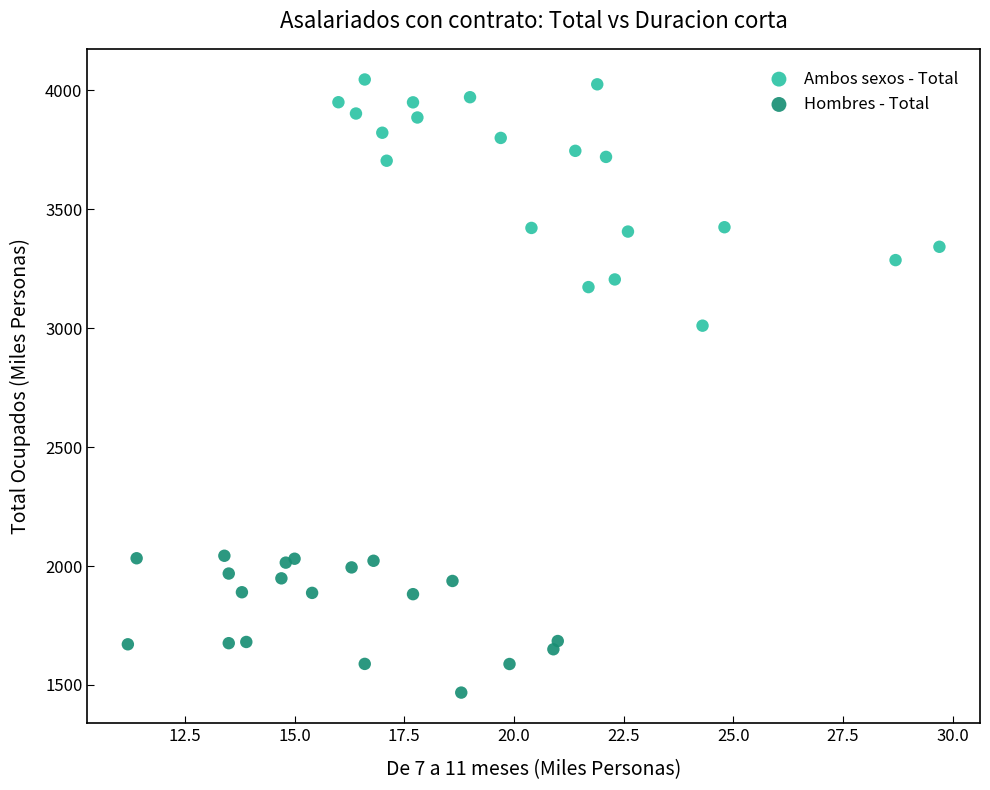

Which series has the largest Y range (max minus min)?

Ambos sexos - Total